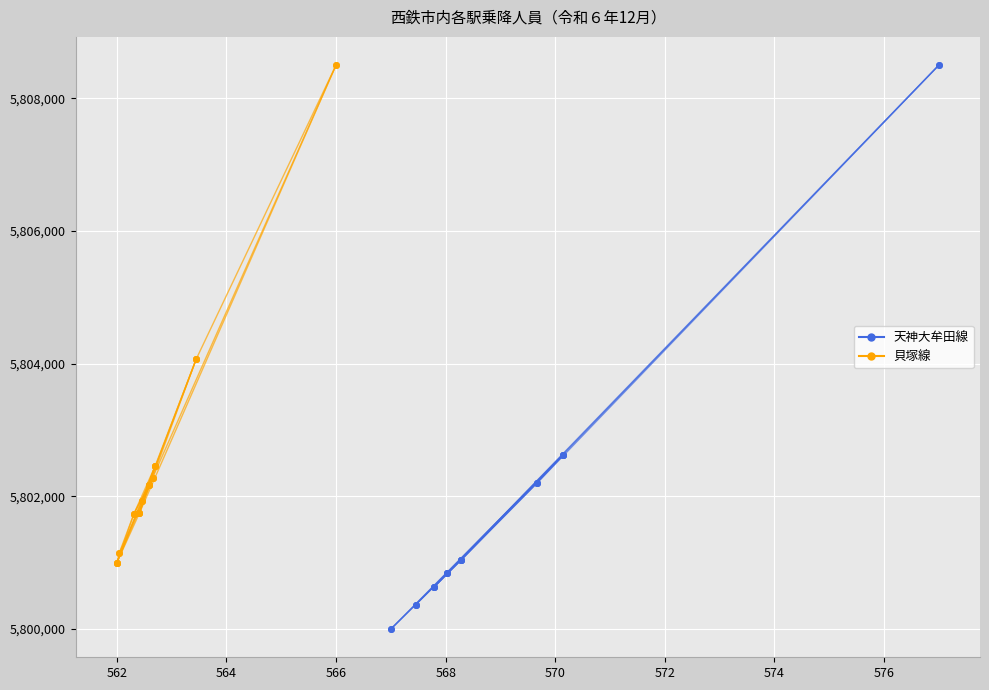

At 560, list the series in order from smallest to largest.

天神大牟田線, 貝塚線